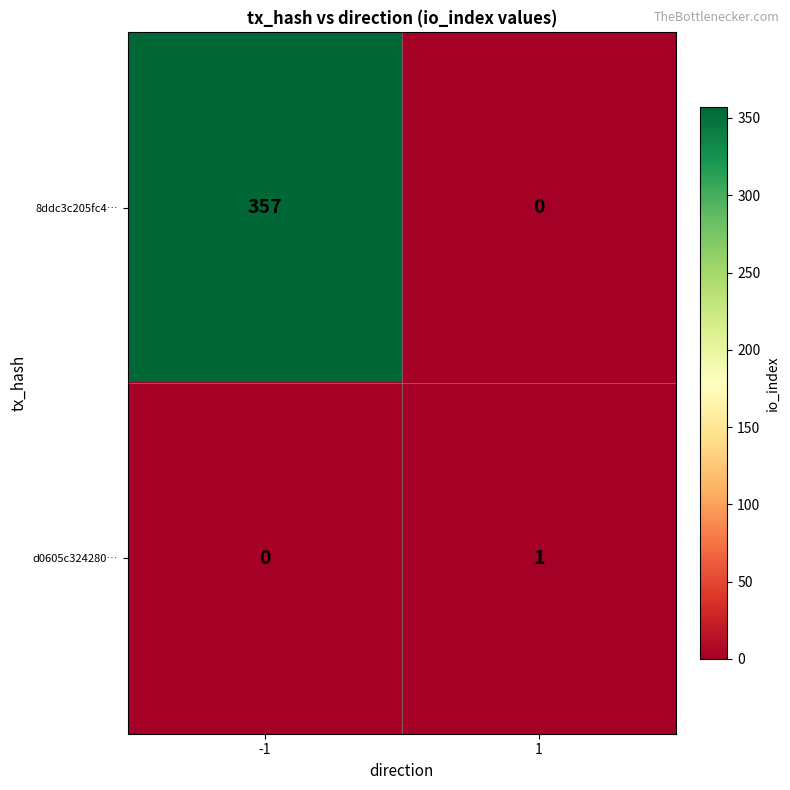

What is the difference between the maximum and minimum values in the 8ddc3c205fc4… series?

357